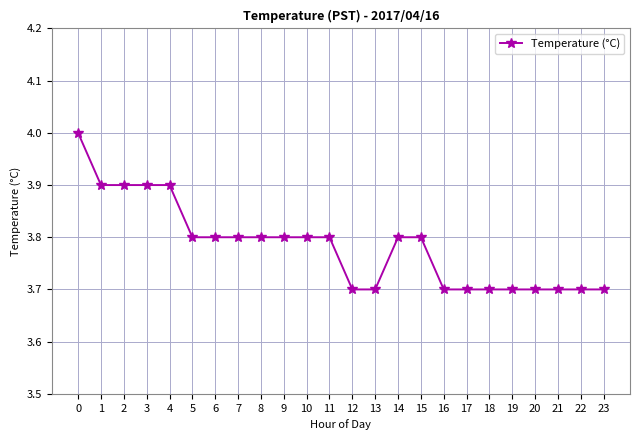

How many values are between 3 and 4?

24